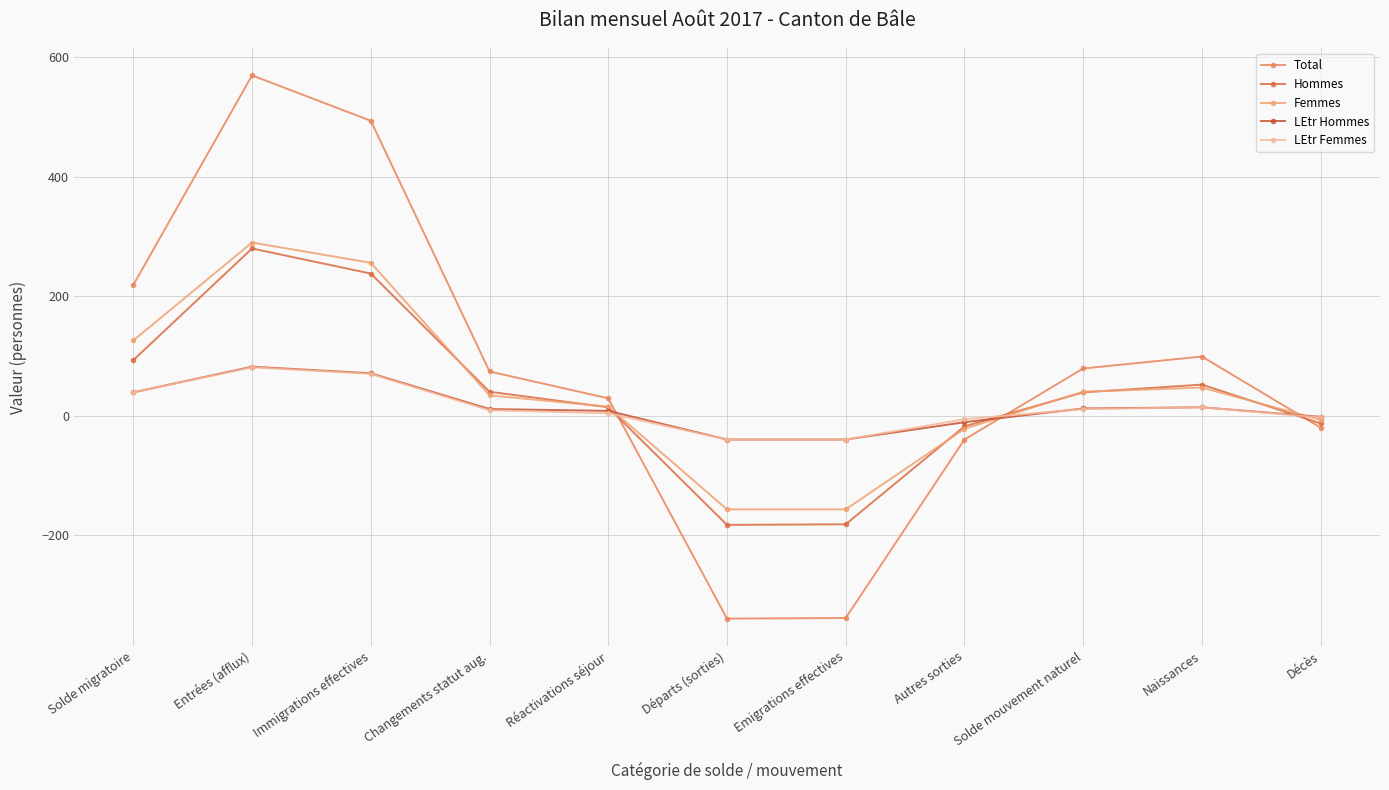

Reading left to right, extract all data points from this chart.

Total: Solde migratoire=219	Entrées (afflux)=570	Immigrations effectives=494	Changements statut aug.=74	Réactivations séjour=29	Départs (sorties)=-340	Emigrations effectives=-339	Autres sorties=-40	Solde mouvement naturel=79	Naissances=99	Décès=-20
Hommes: Solde migratoire=93	Entrées (afflux)=280	Immigrations effectives=238	Changements statut aug.=40	Réactivations séjour=14	Départs (sorties)=-183	Emigrations effectives=-182	Autres sorties=-18	Solde mouvement naturel=39	Naissances=52	Décès=-13
Femmes: Solde migratoire=126	Entrées (afflux)=290	Immigrations effectives=256	Changements statut aug.=34	Réactivations séjour=15	Départs (sorties)=-157	Emigrations effectives=-157	Autres sorties=-22	Solde mouvement naturel=40	Naissances=47	Décès=-7
LEtr Hommes: Solde migratoire=39	Entrées (afflux)=82	Immigrations effectives=71	Changements statut aug.=11	Réactivations séjour=8	Départs (sorties)=-40	Emigrations effectives=-40	Autres sorties=-11	Solde mouvement naturel=12	Naissances=14	Décès=-2
LEtr Femmes: Solde migratoire=39	Entrées (afflux)=81	Immigrations effectives=70	Changements statut aug.=9	Réactivations séjour=4	Départs (sorties)=-40	Emigrations effectives=-40	Autres sorties=-6	Solde mouvement naturel=11	Naissances=14	Décès=-3